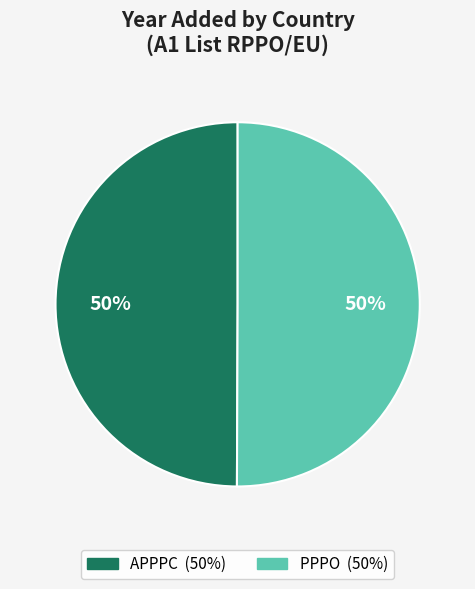

True or false: APPPC accounts for 50% of the total.

True